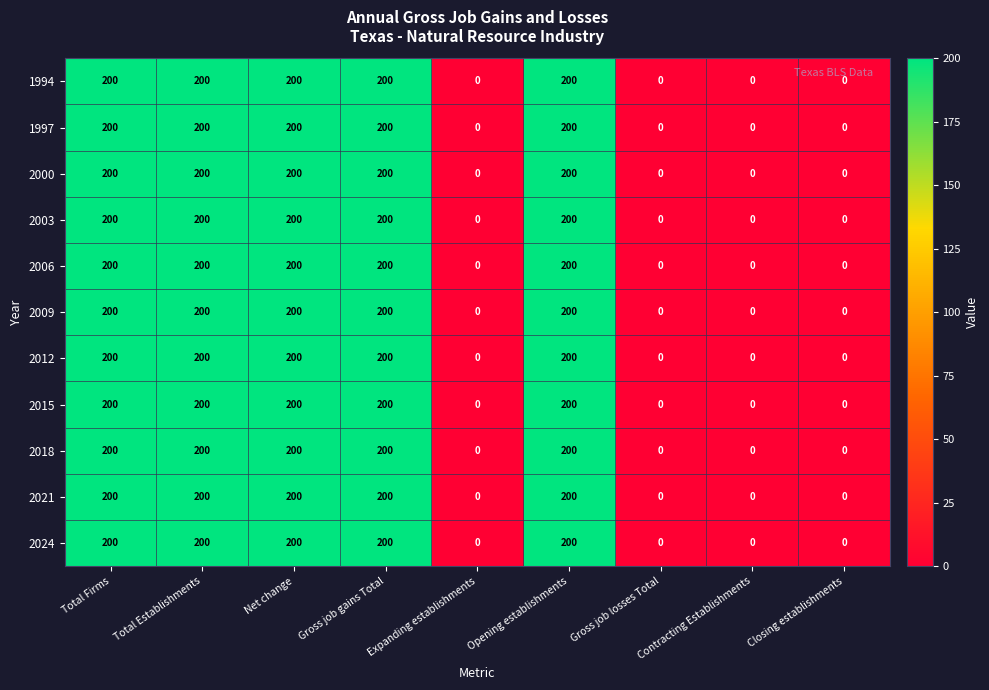

How many 2018 values are between 0 and 200?

9